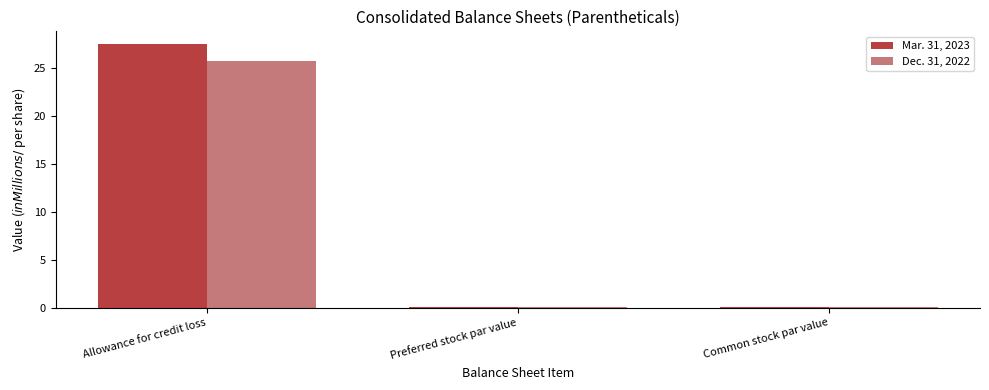

The Dec. 31, 2022 series shows 25.7 at Allowance for credit loss. True or false?

True